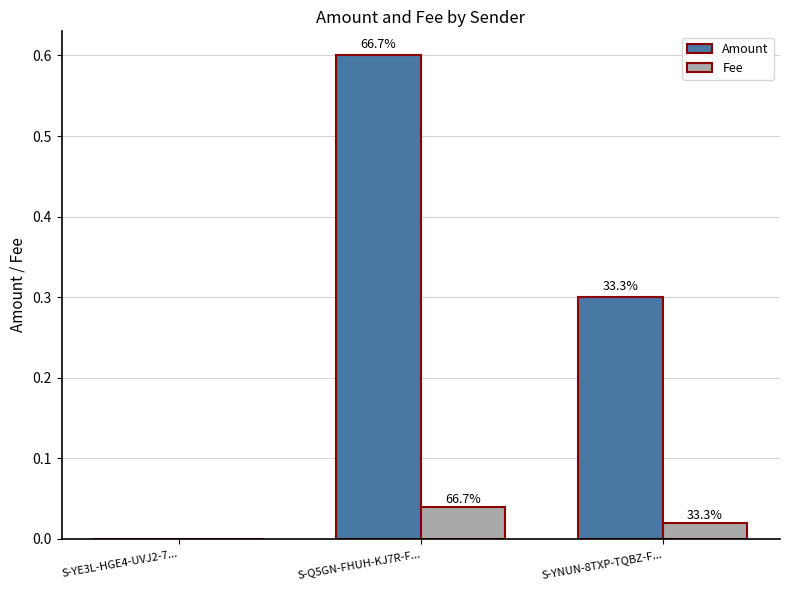

What is the sum of all Fee values?

0.1